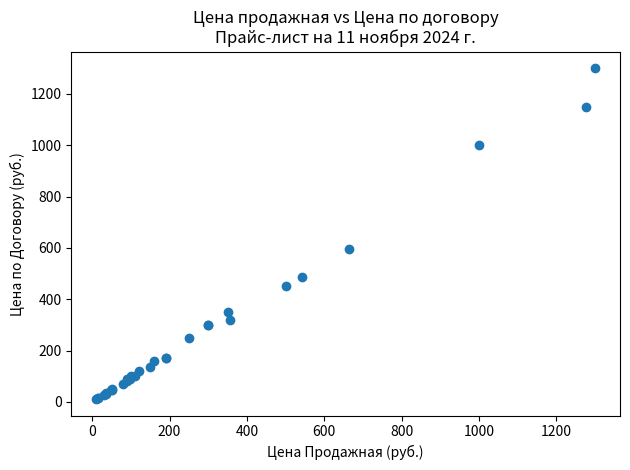

What Y value in the scatter plot is closest to 655?

596.7